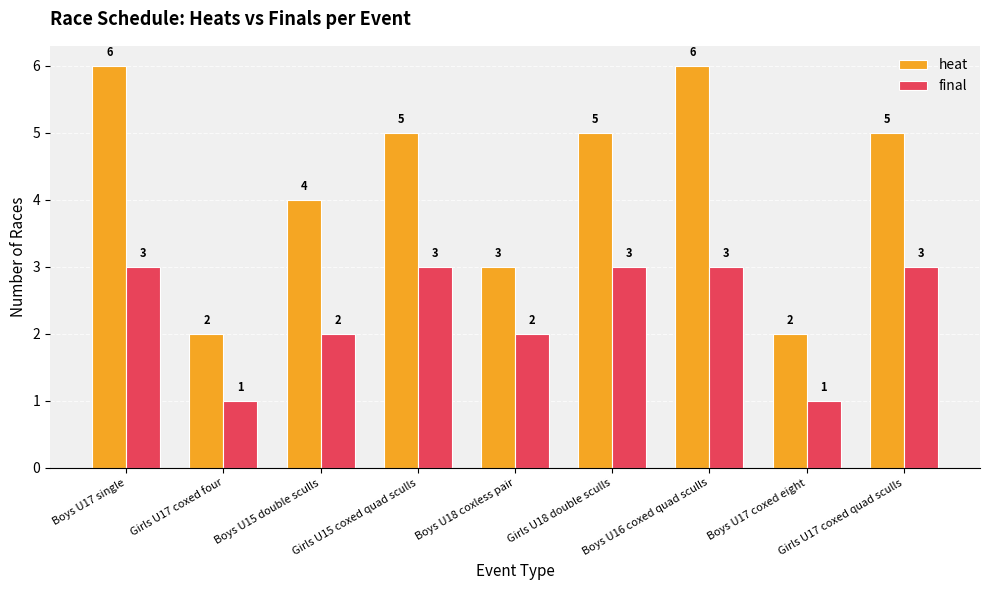

What is the label of the 7th bar from the left?

Boys U16 coxed quad sculls